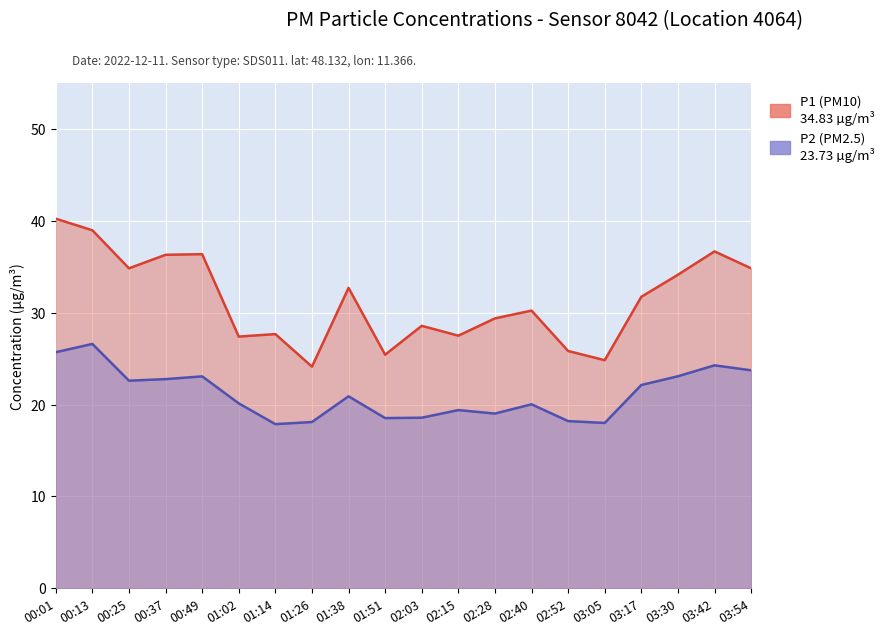

The P2 series shows 23.7 at 03:54. True or false?

True